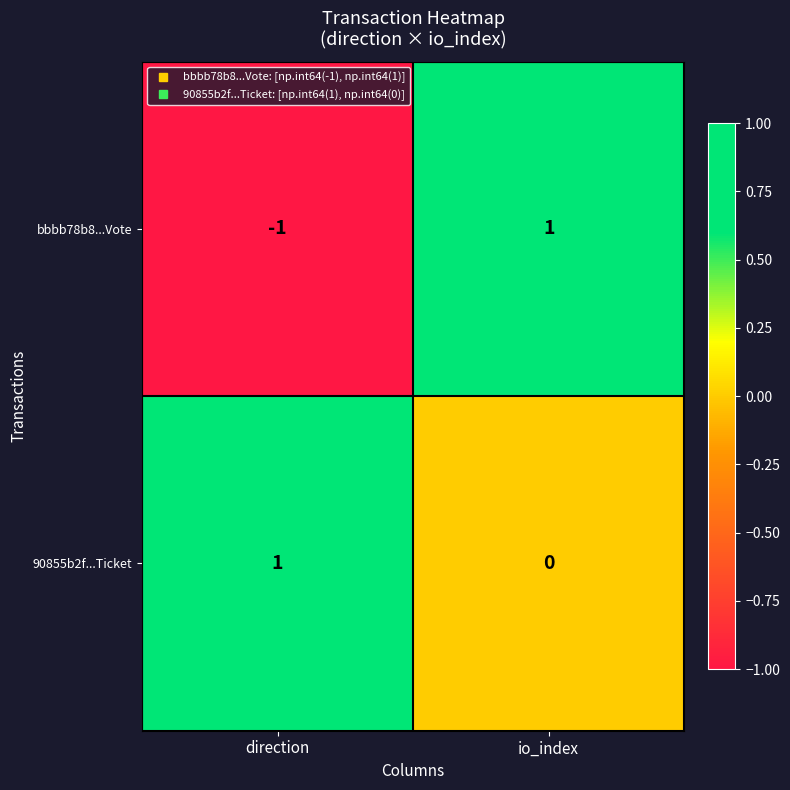

At direction, list the series in order from largest to smallest.

90855b2f...Ticket, bbbb78b8...Vote